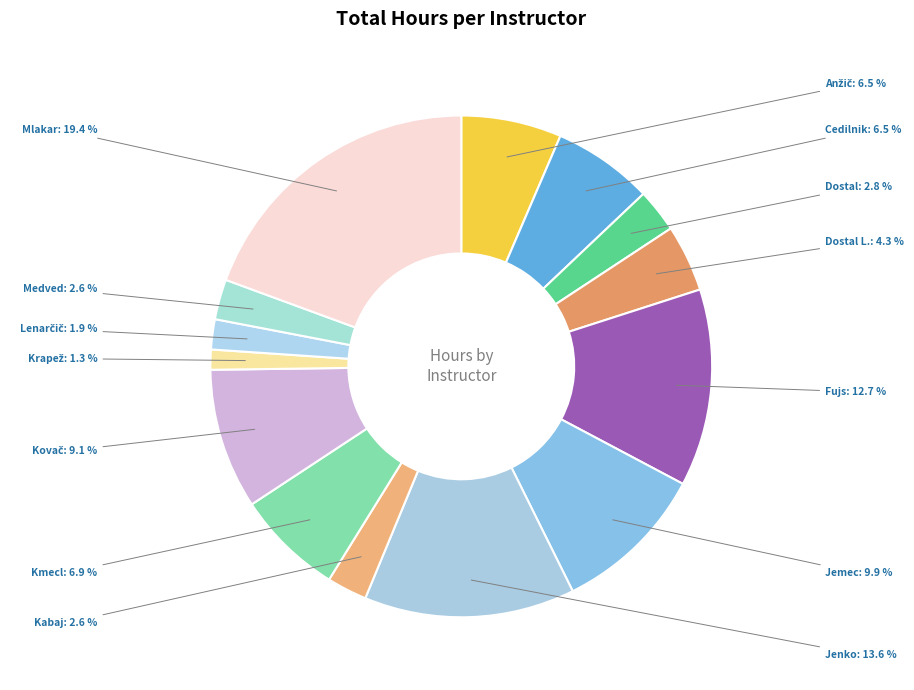

Which has a higher value, Fujs or Mlakar?

Mlakar